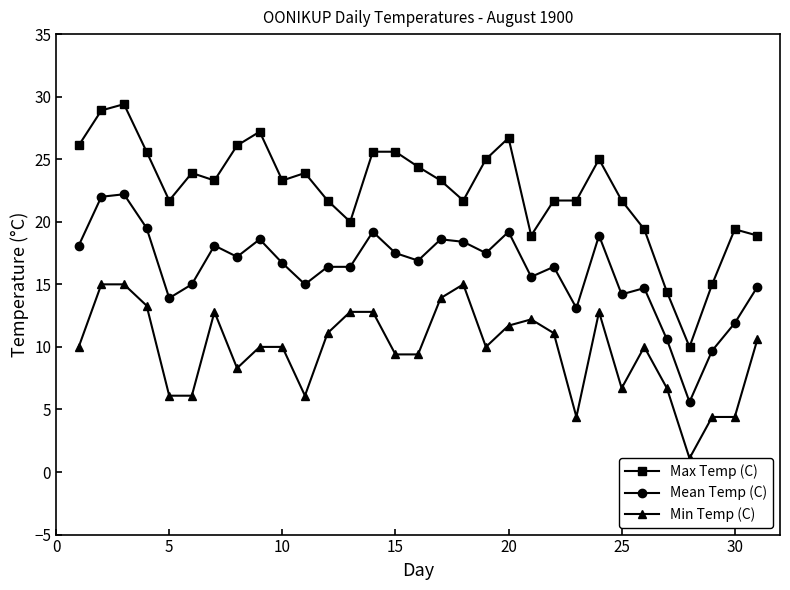

Which series has the largest total across all categories?

Max Temp (C)